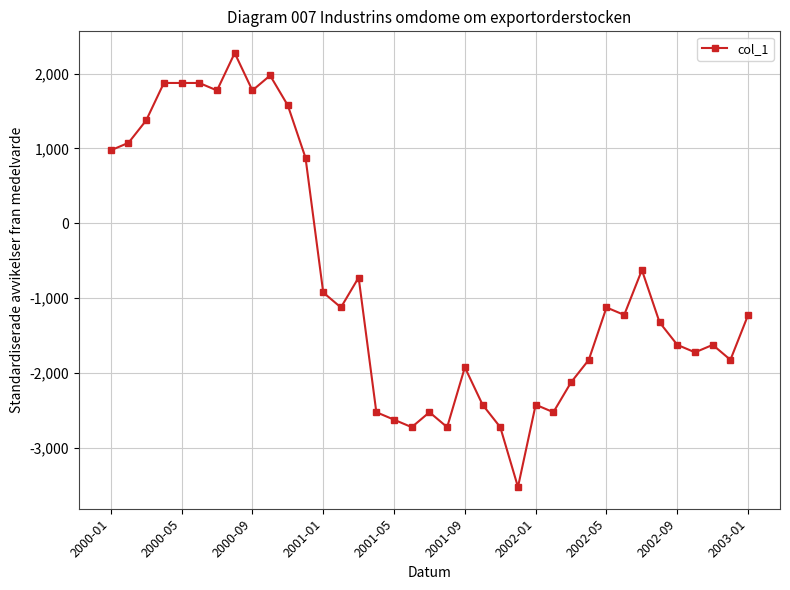

What is the average value?

-769.4